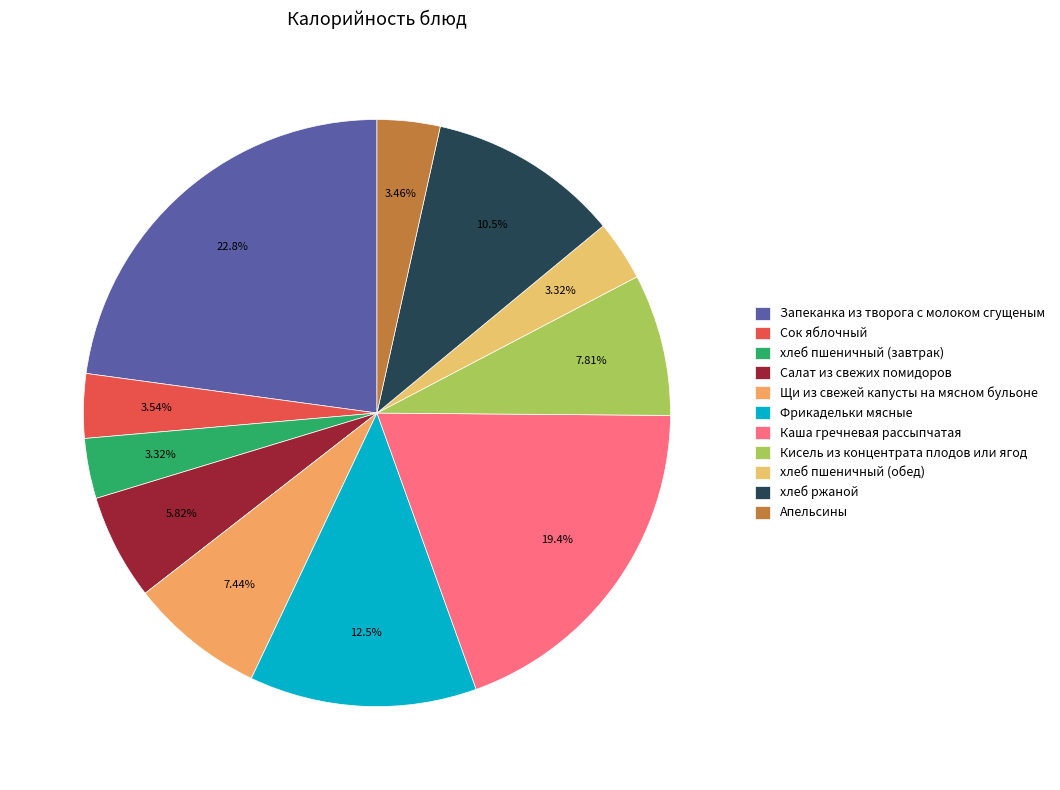

How many slices are in this pie chart?

11